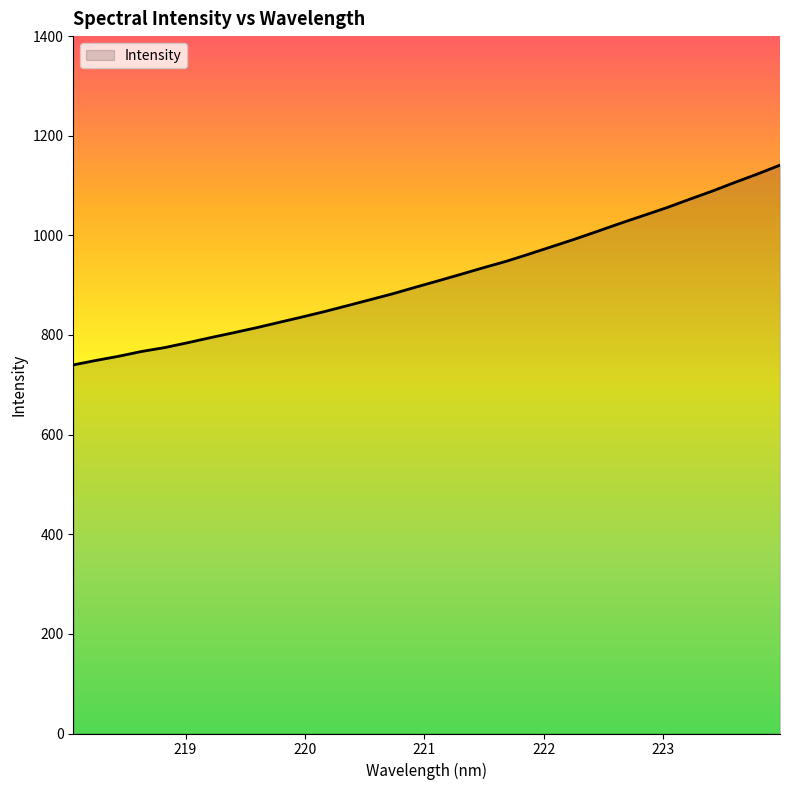

What is the greatest value displayed?

1141.0